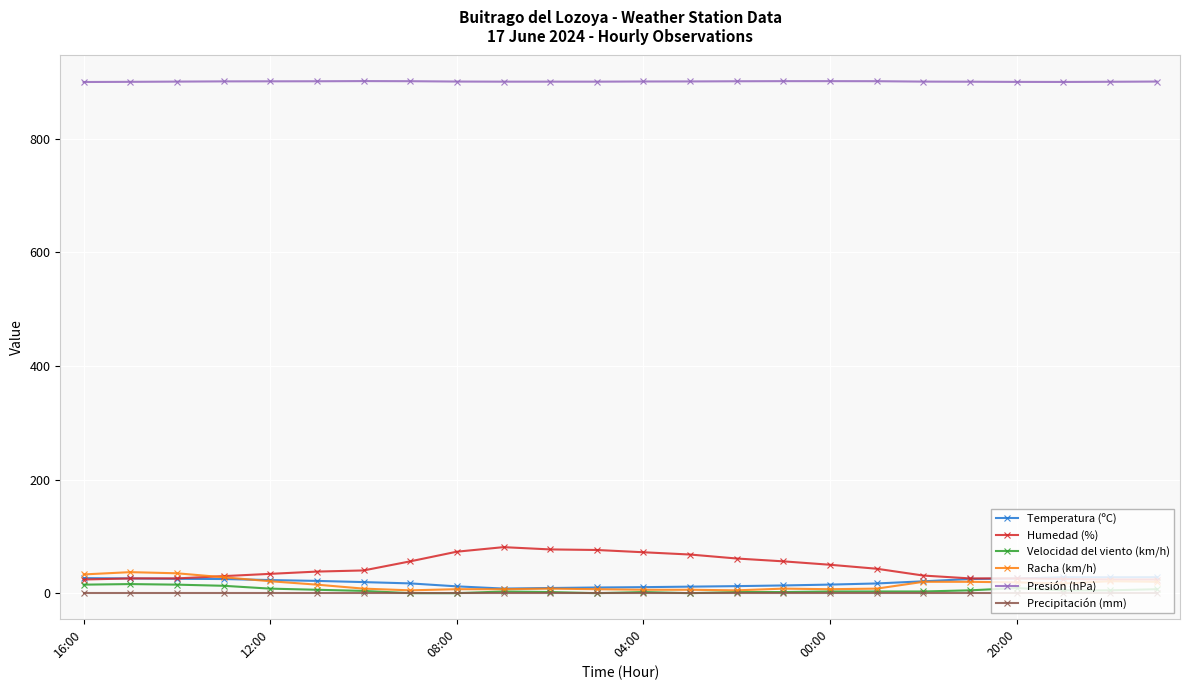

How many data points in Racha (km/h) are less than 15?

12